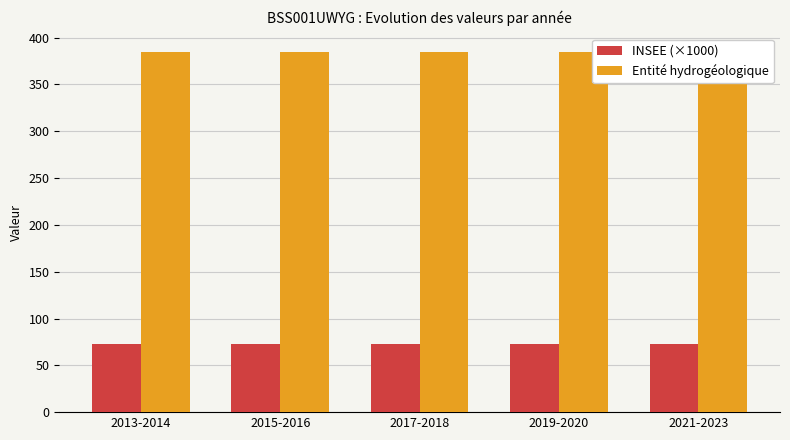

The Entité hydrogéologique series shows 385.0 at 2021-2023. True or false?

True